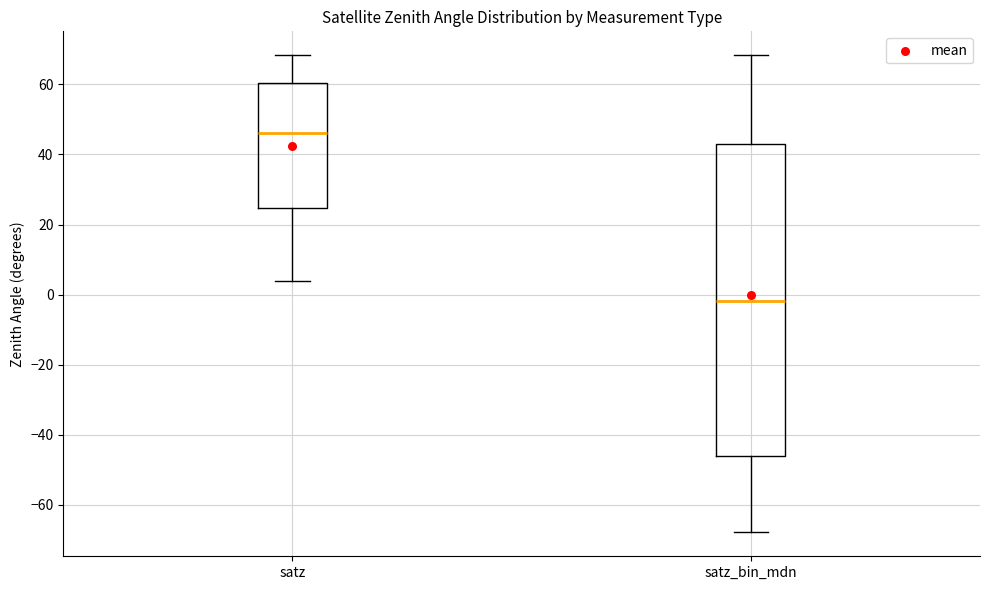

Where does the lower whisker of the box for satz_bin_mdn end on the y-axis? The values are not printed on the chart, so give them approximately, as read against the axis.

-68